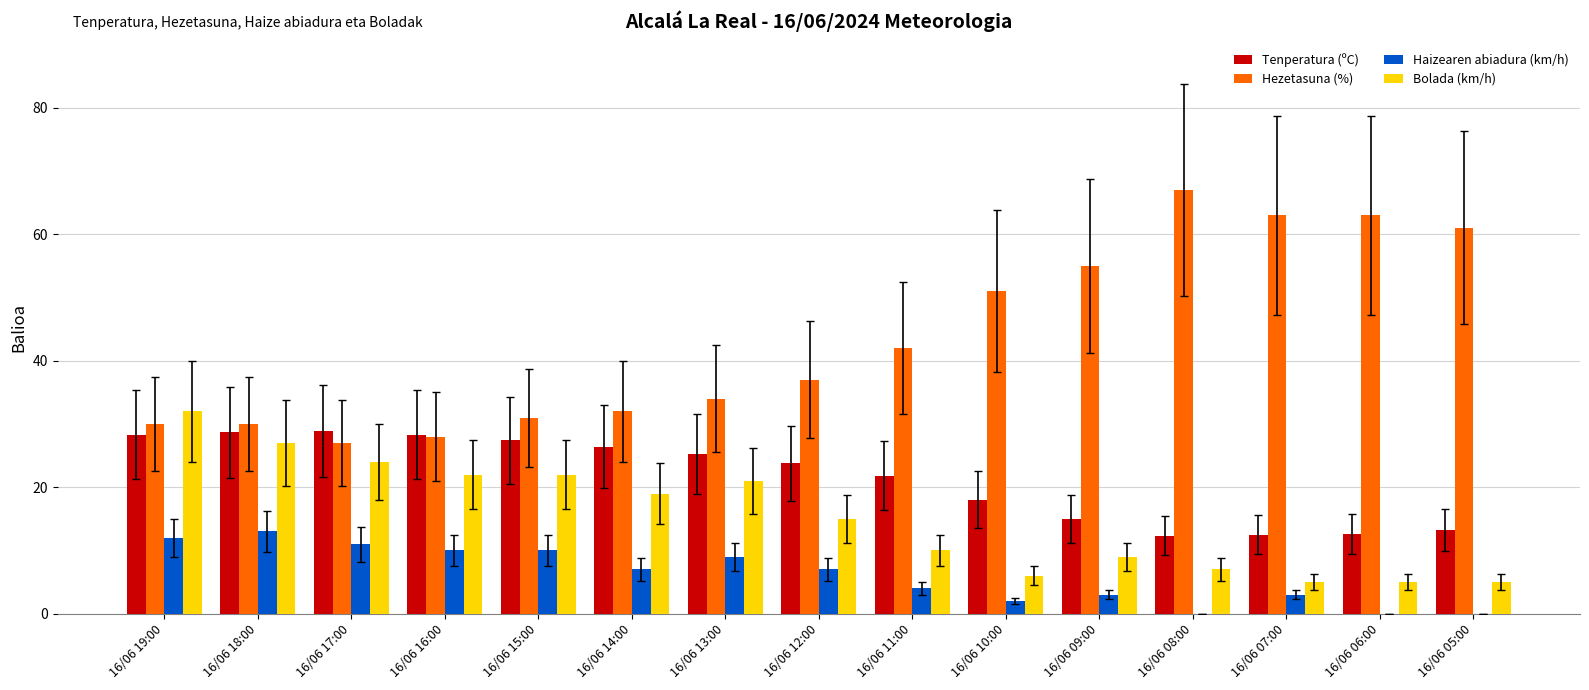

True or false: Hezetasuna (%) has a value of 41.9 at 16/06 19:00.

False